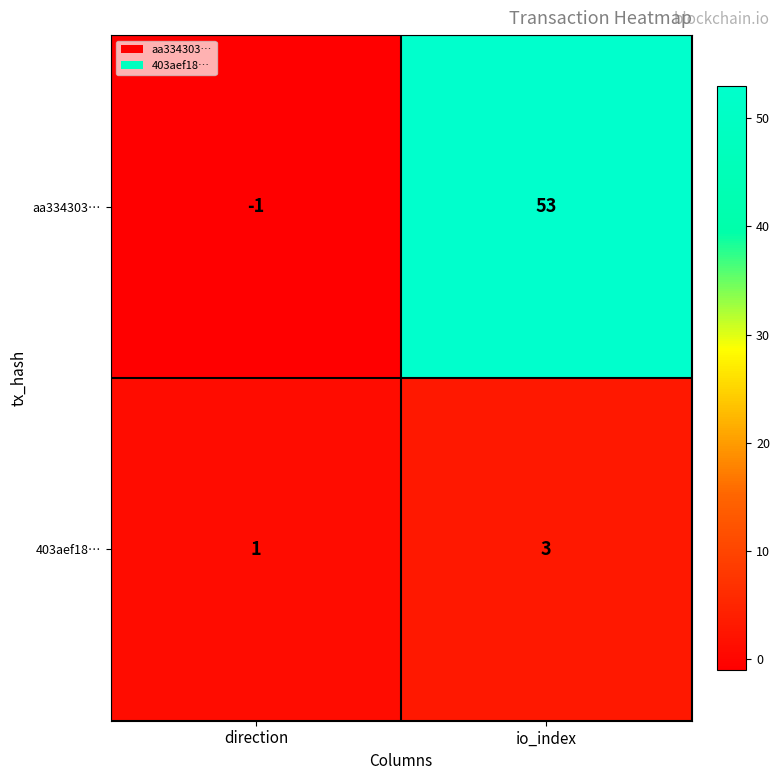

What is the difference between the maximum and minimum values in the aa334303… series?

54